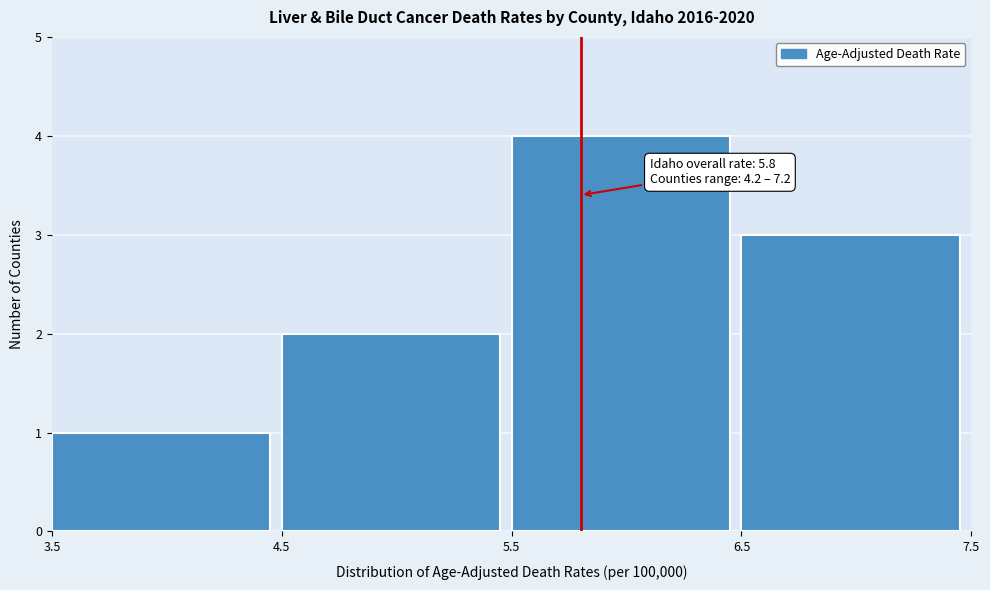

Over which range of the x-axis is the bar tallest?

5.5 to 6.5